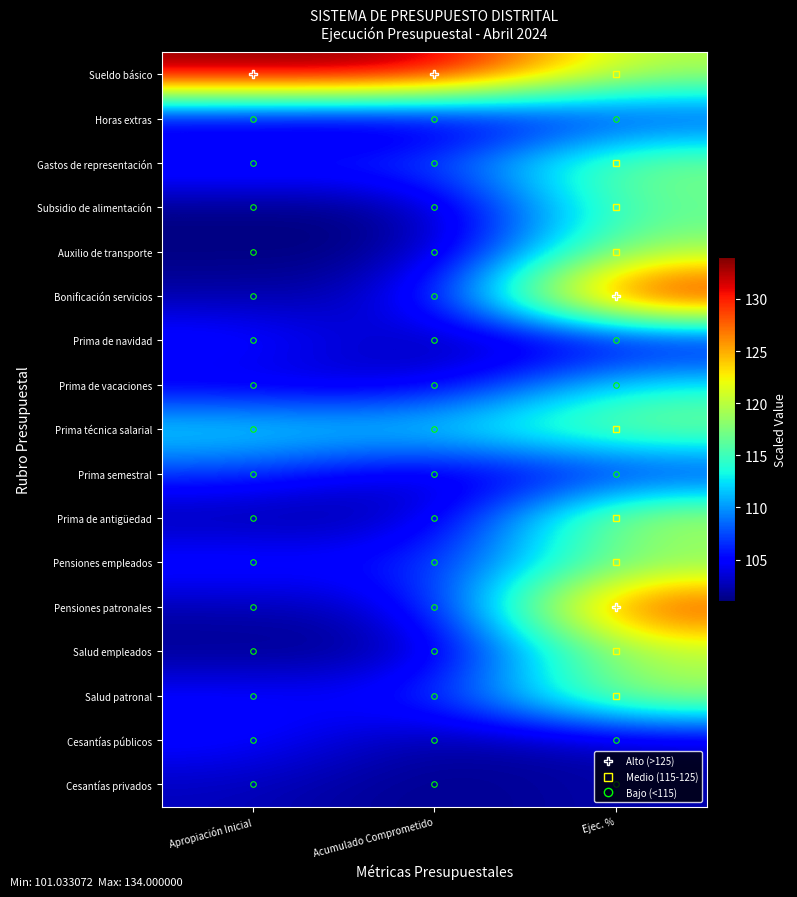

Which series has the largest total across all categories?

Sueldo básico